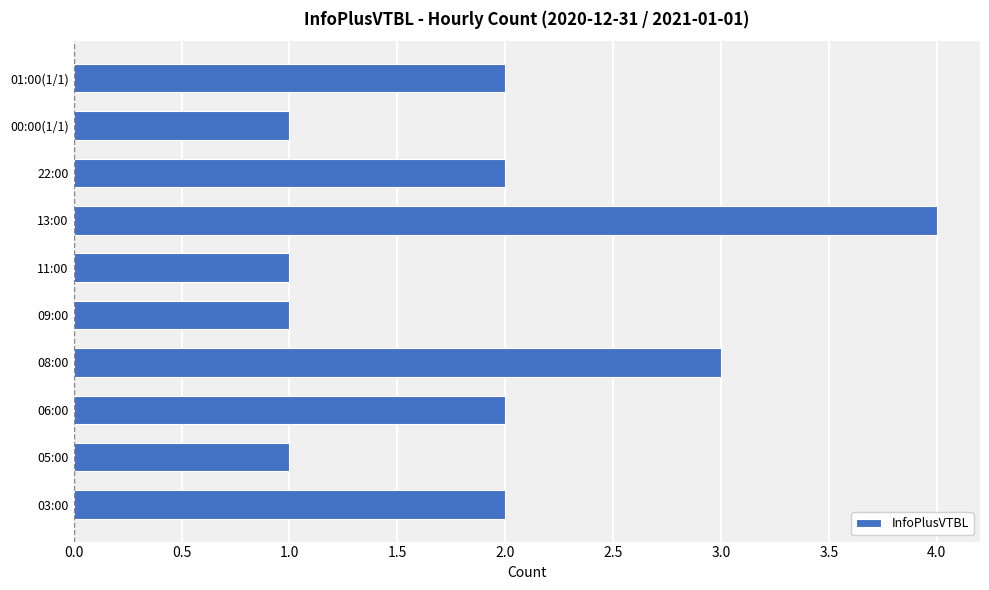

Between 08:00 and 06:00, which is larger?

08:00